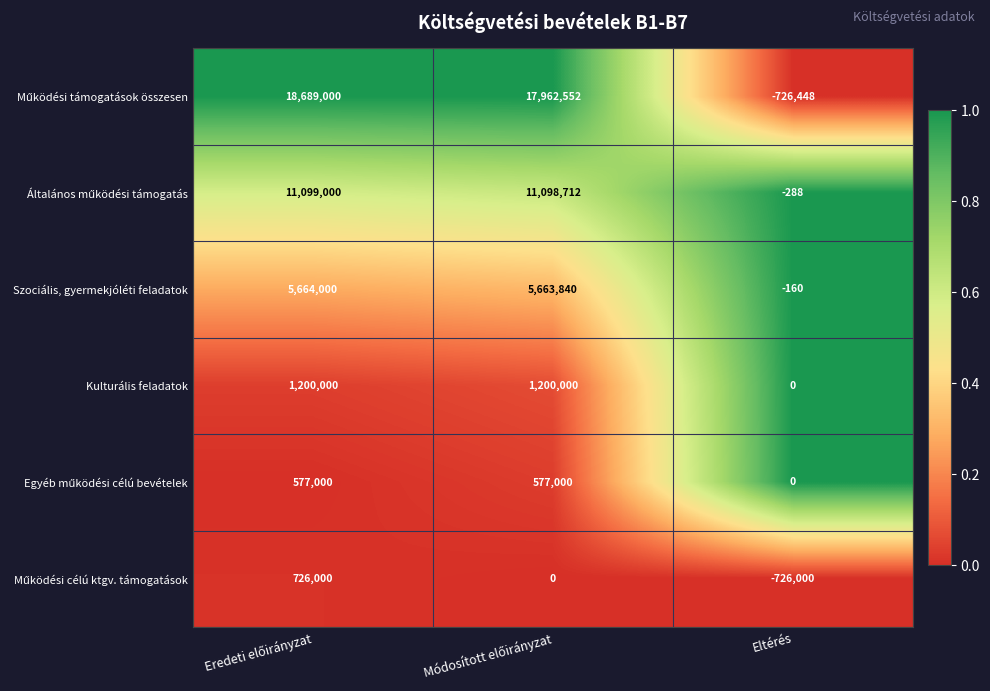

How many distinct data groups are displayed?

6